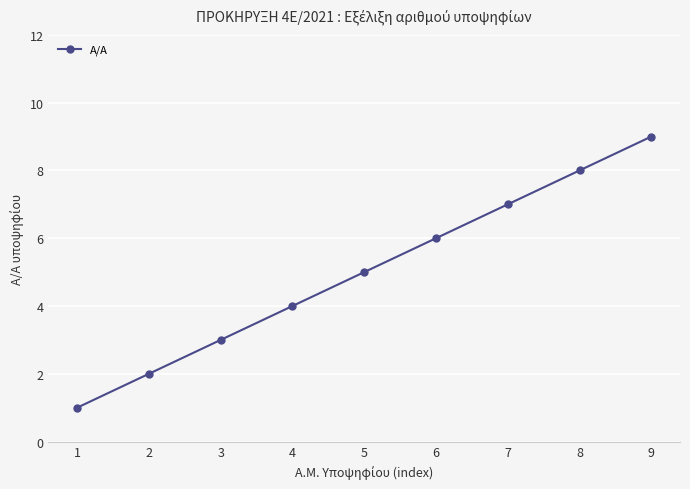

List the labels in order of value, largest first.

9, 8, 7, 6, 5, 4, 3, 2, 1